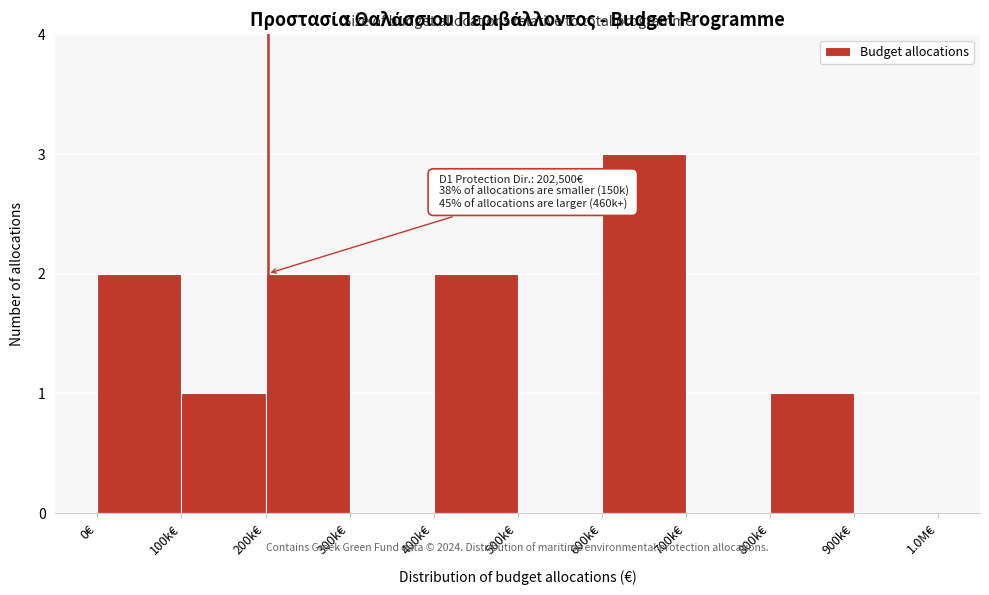

Reading left to right, transcribe all the data shown in this chart.

0€=2	100k€=1	200k€=2	300k€=0	400k€=2	500k€=0	600k€=3	700k€=0	800k€=1	900k€=0